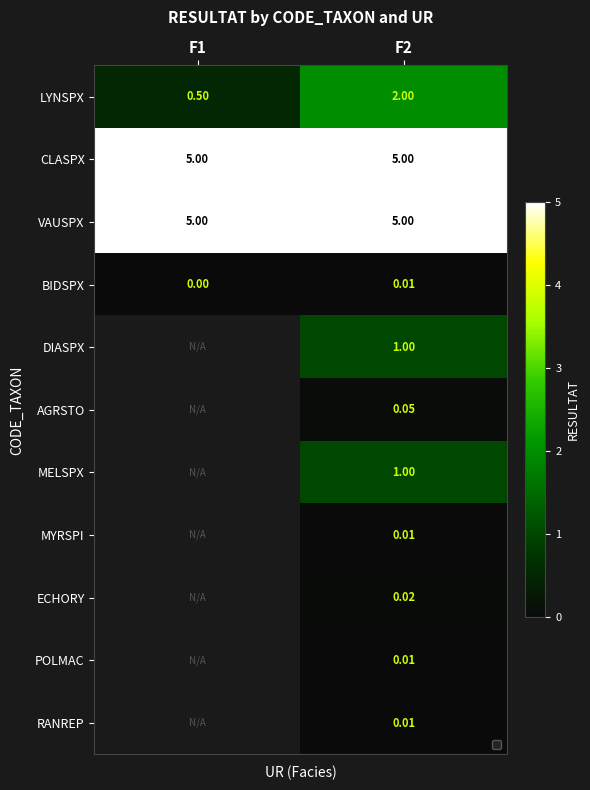

What is the difference between the highest and lowest values at F2?

5.0